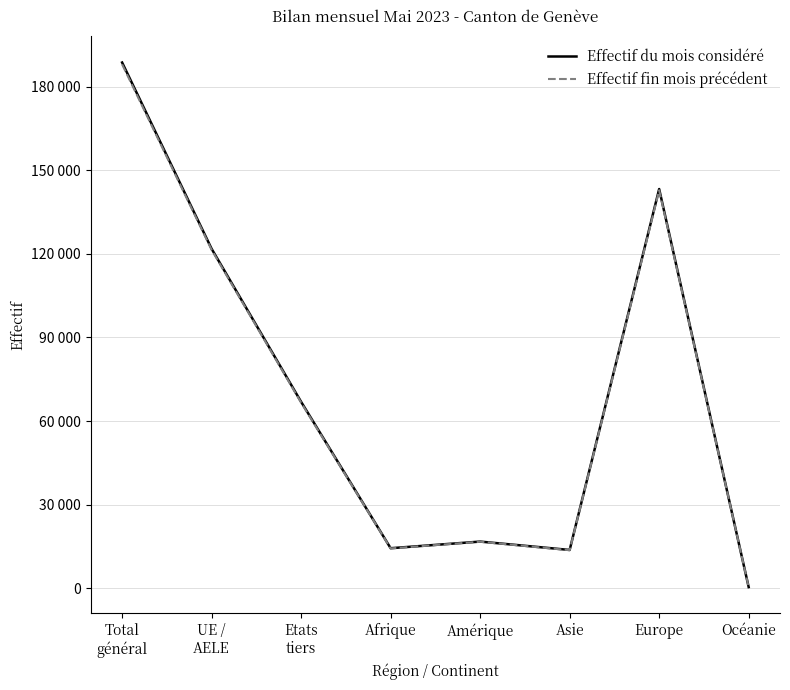

Rank the series by their maximum value, from lowest to highest.

Effectif fin mois précédent, Effectif du mois considéré